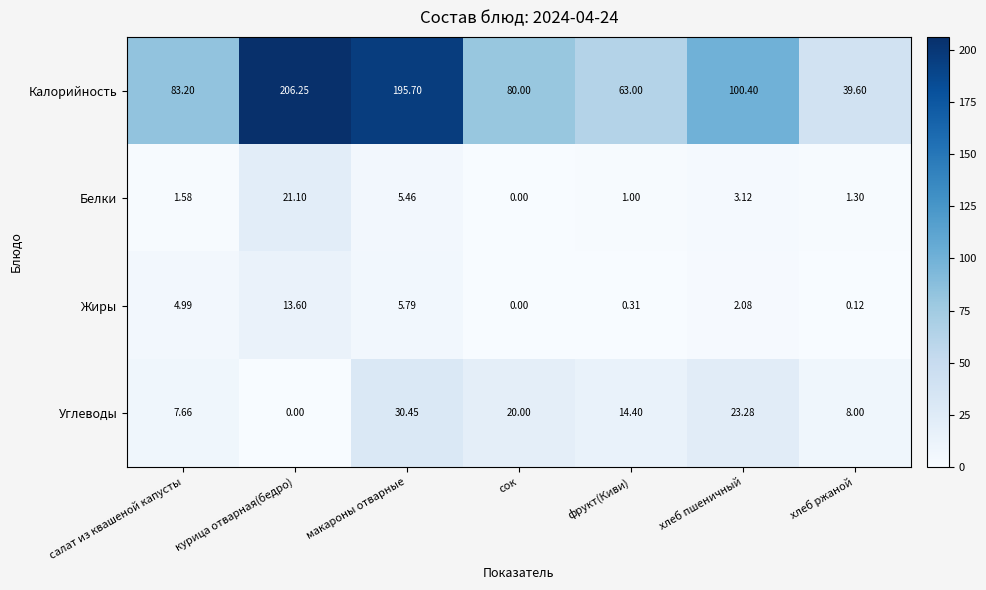

Rank the categories by Углеводы value from lowest to highest.

курица отварная(бедро), салат из квашеной капусты, хлеб ржаной, фрукт(Киви), сок, хлеб пшеничный, макароны отварные